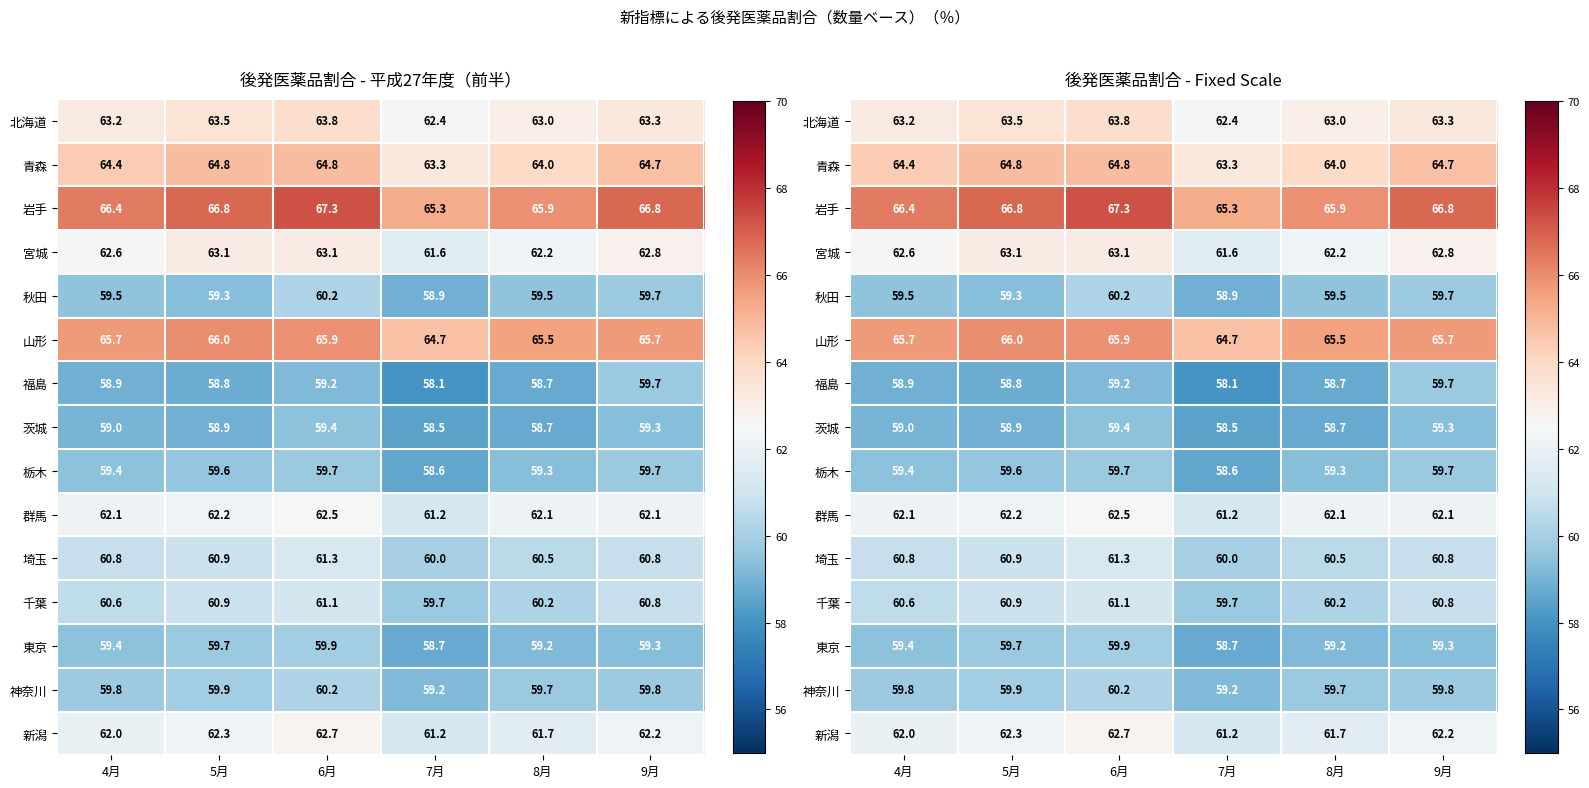

List the series in order of their peak value, highest first.

岩手, 山形, 青森, 北海道, 宮城, 新潟, 群馬, 埼玉, 千葉, 秋田, 神奈川, 東京, 福島, 栃木, 茨城